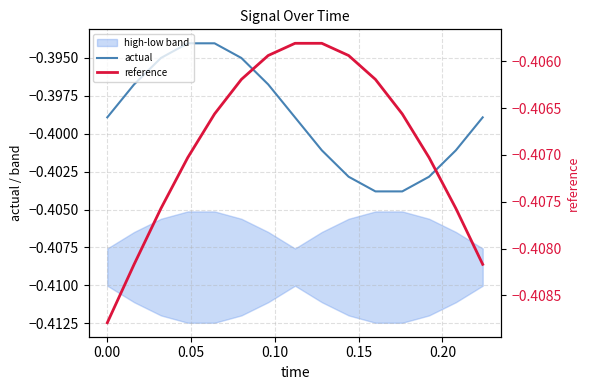

How many data points does each series have?

15